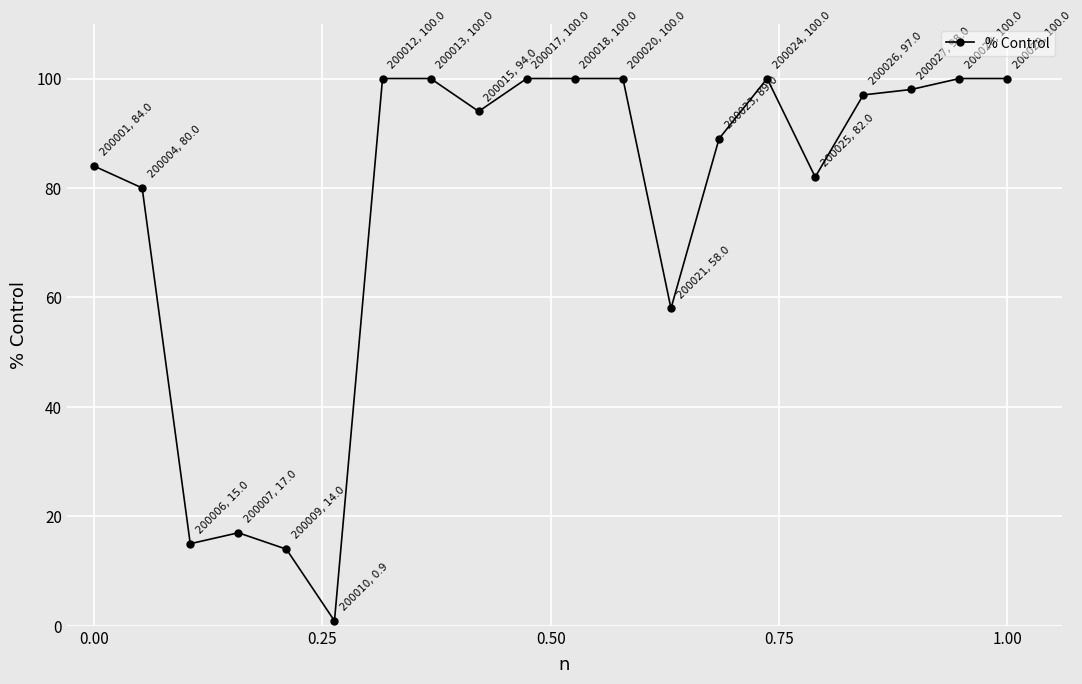

What is the difference between the second highest and minimum values?

99.1